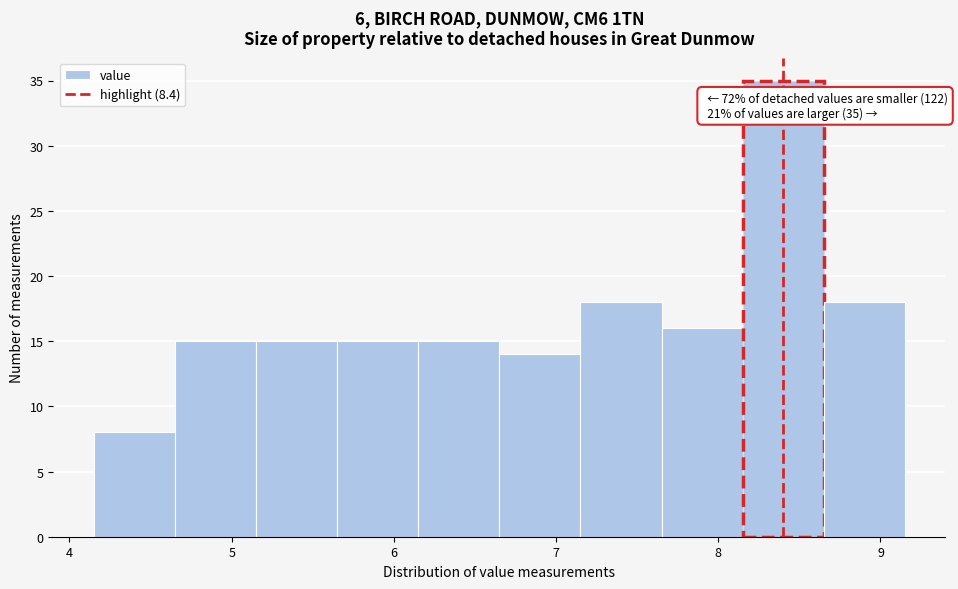

Which range on the x-axis has the tallest bar?

8.15 to 8.65